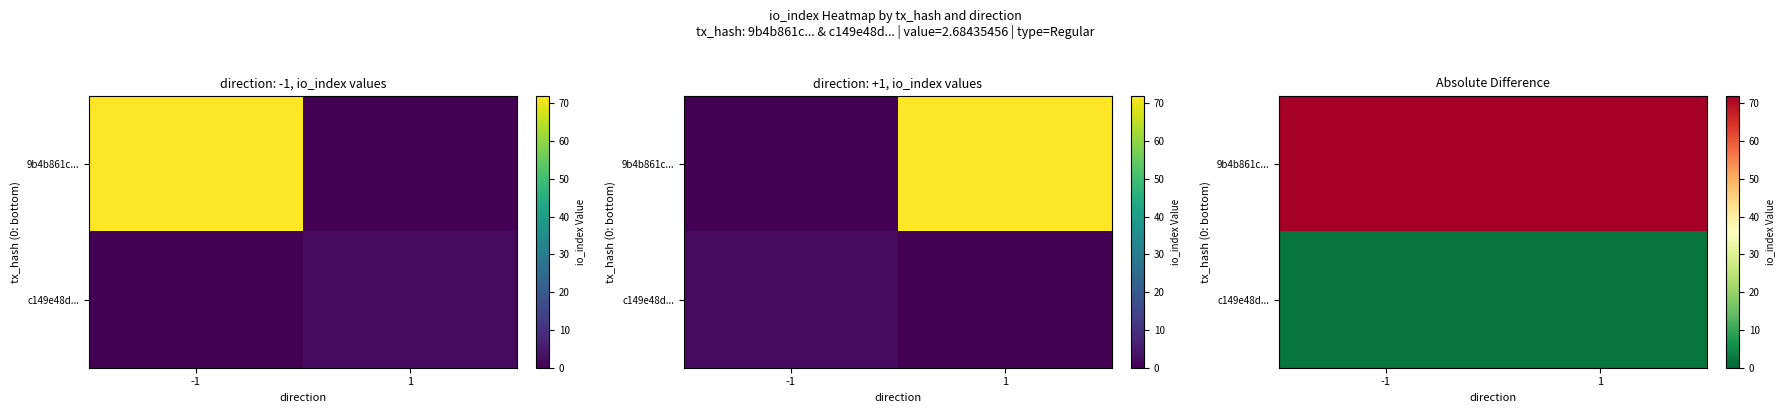

Is the value of 9b4b861c... at 1 greater than the value of c149e48d... at 1?

Yes